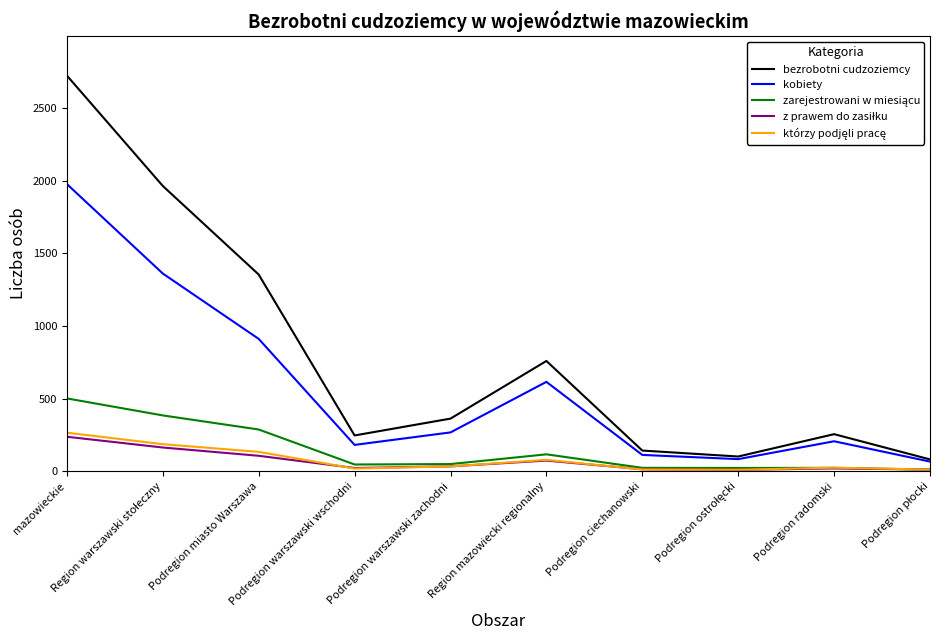

The value of kobiety at Podregion ciechanowski is 113. True or false?

True